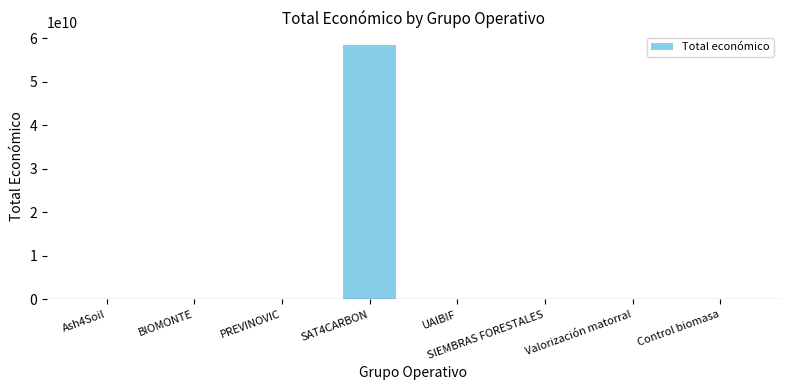

Read the value at PREVINOVIC, to the nearest 50.

593700